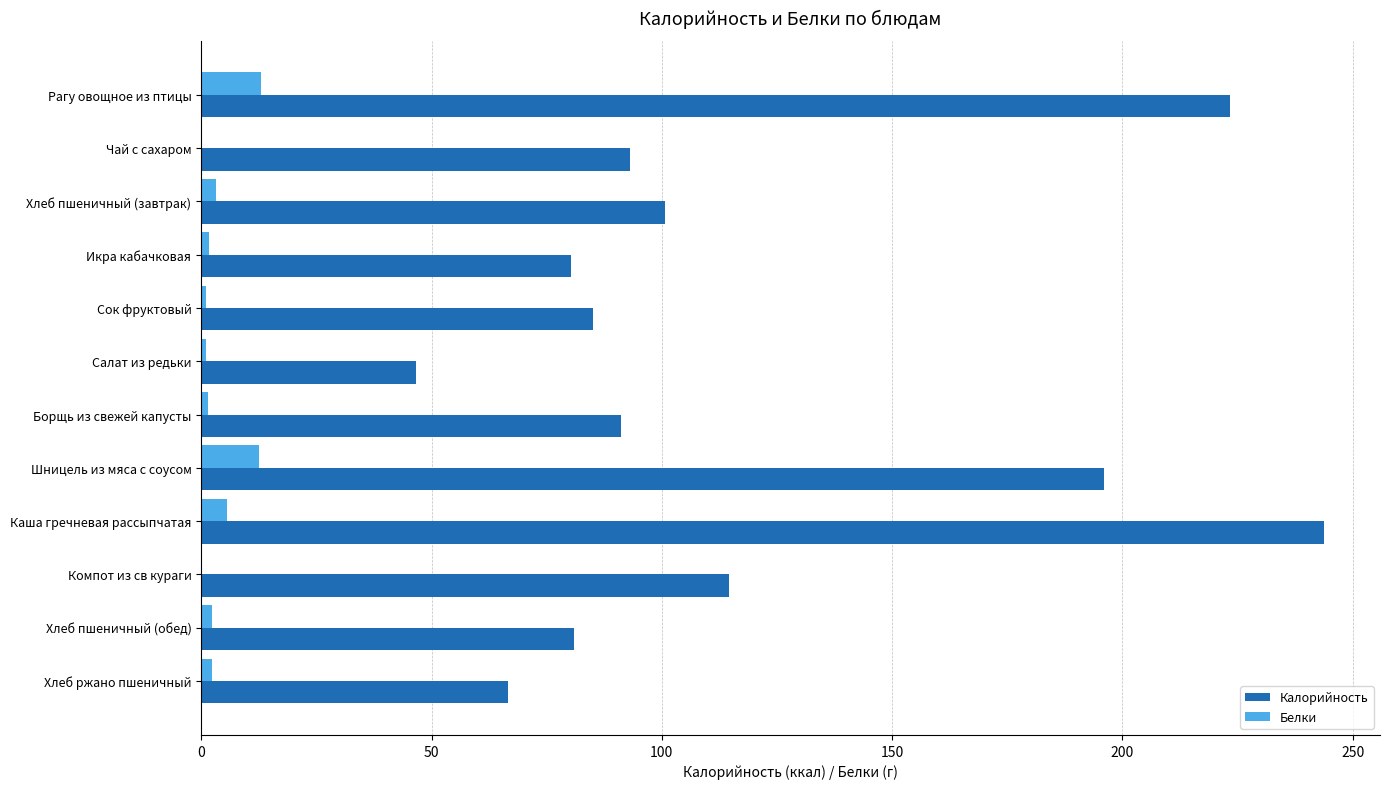

Which series has the largest total across all categories?

Калорийность